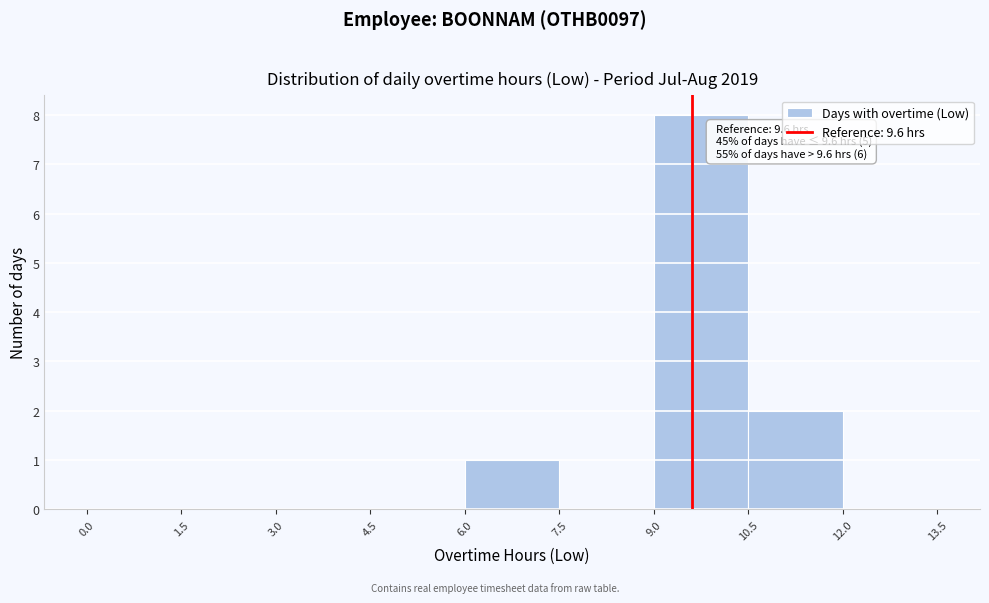

Which range on the x-axis has the tallest bar?

9.0 to 10.5